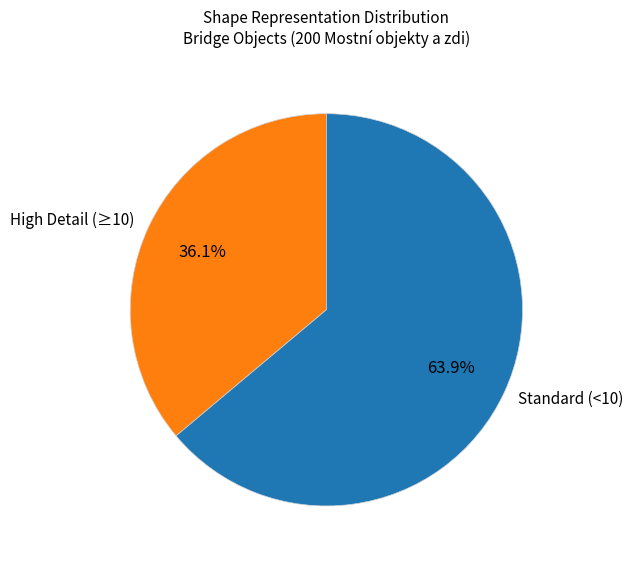

What is the ratio of the value at Standard (<10) to the value at High Detail (≥10)?

1.8